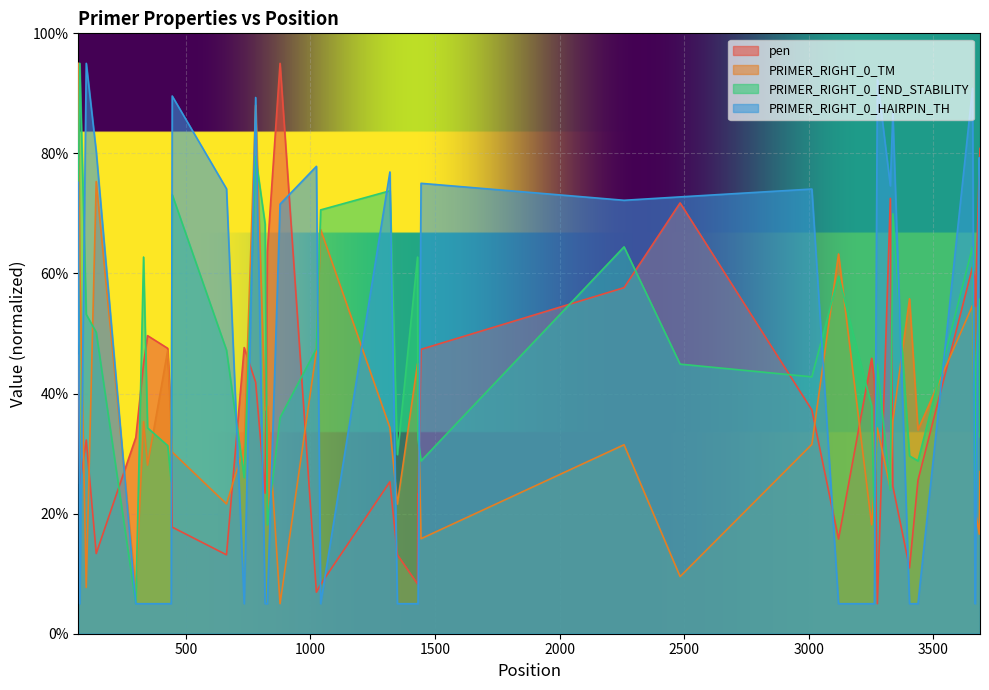

What is the maximum value shown in the chart?

95.0